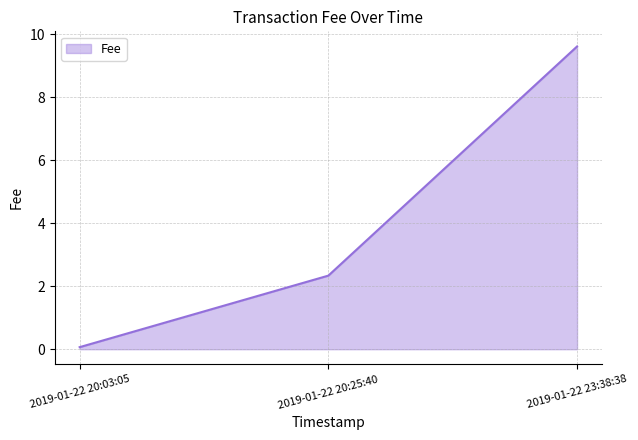

Reading left to right, transcribe all the data shown in this chart.

2019-01-22 20:03:05=0.1	2019-01-22 20:25:40=2.3	2019-01-22 23:38:38=9.6